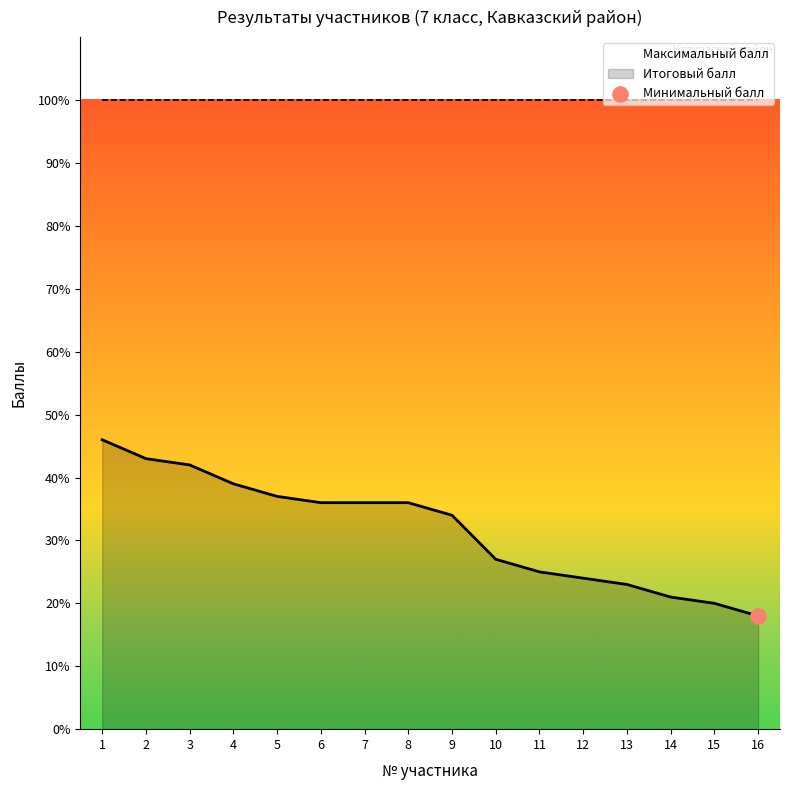

What is the change in value from 4 to 16?

-21